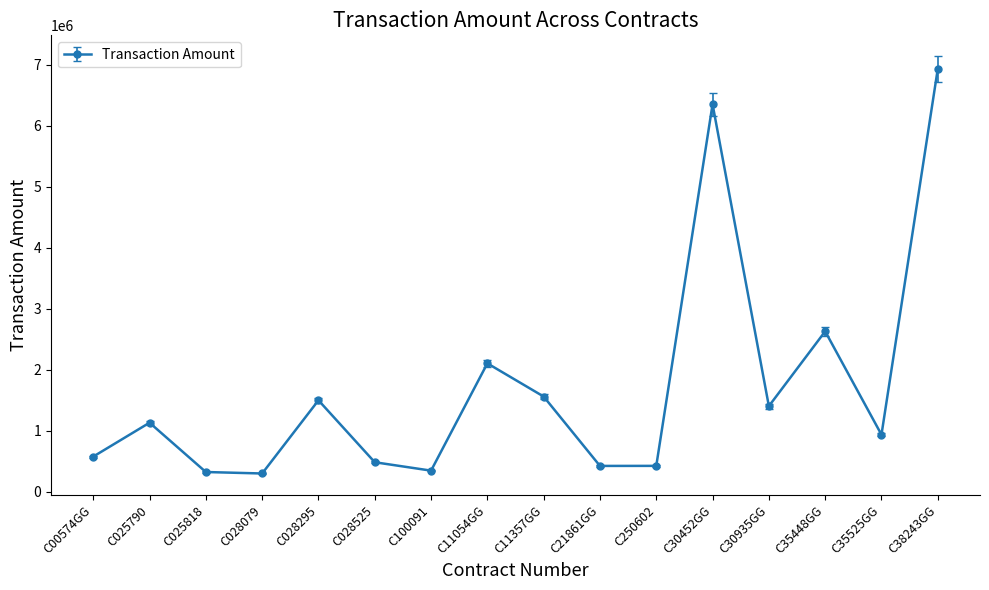

Which label corresponds to the largest value in the chart?

C38243GG